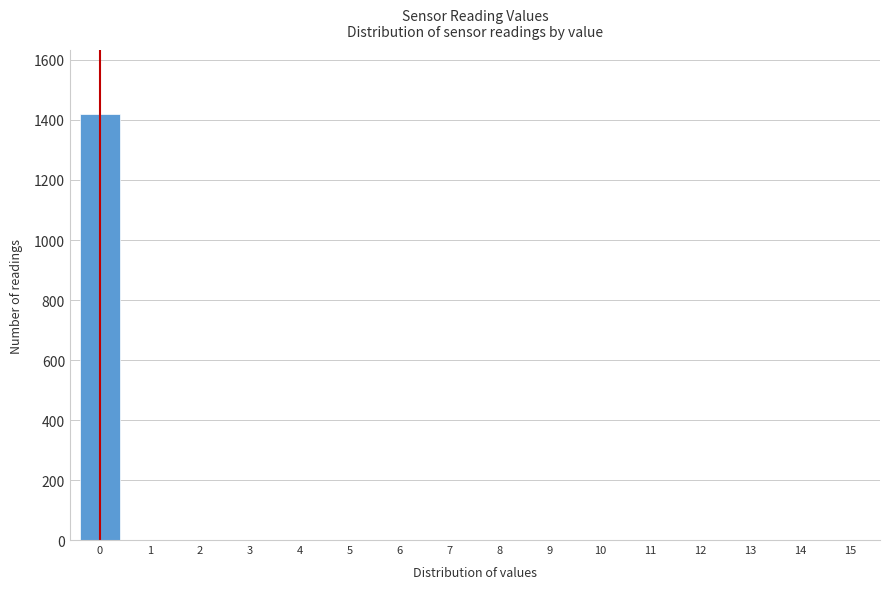

Reading left to right, what are all the values shown in this chart?

0=1420	1=0	2=0	3=0	4=0	5=0	6=0	7=0	8=0	9=0	10=0	11=0	12=0	13=0	14=0	15=0